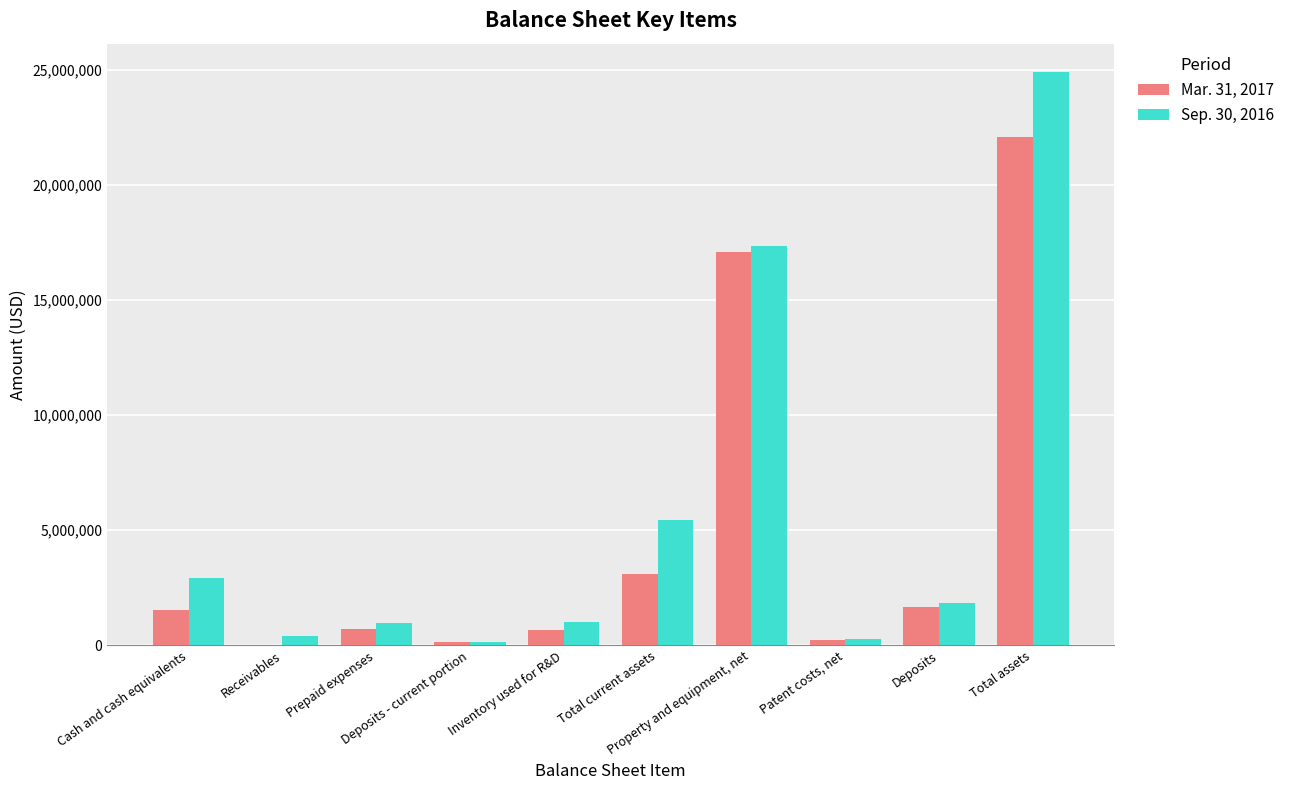

What is the difference between the highest and lowest values at Cash and cash equivalents?

1388194